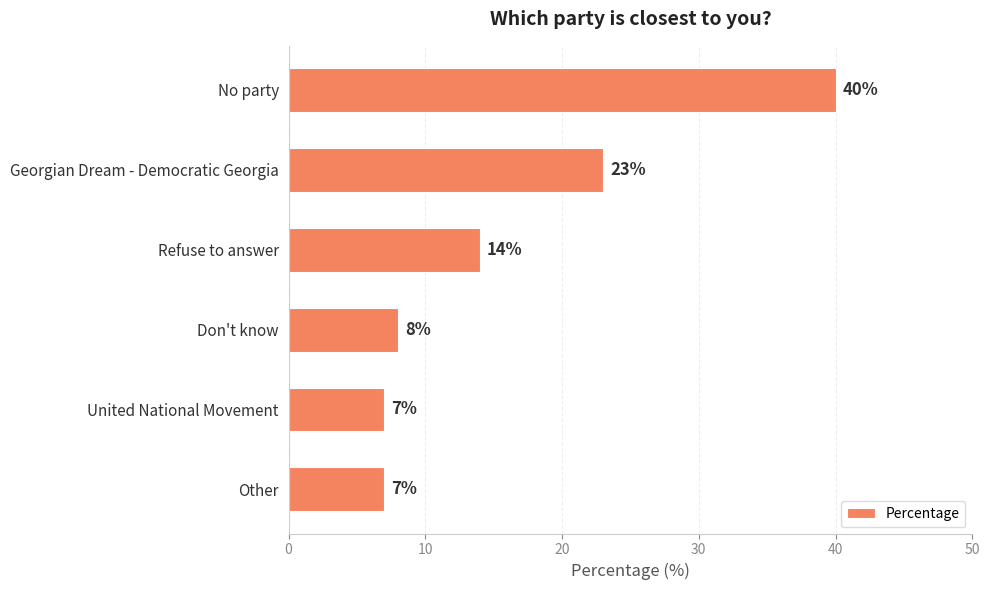

Reading top to bottom, transcribe all the data shown in this chart.

No party=40	Georgian Dream - Democratic Georgia=23	Refuse to answer=14	Don't know=8	United National Movement=7	Other=7